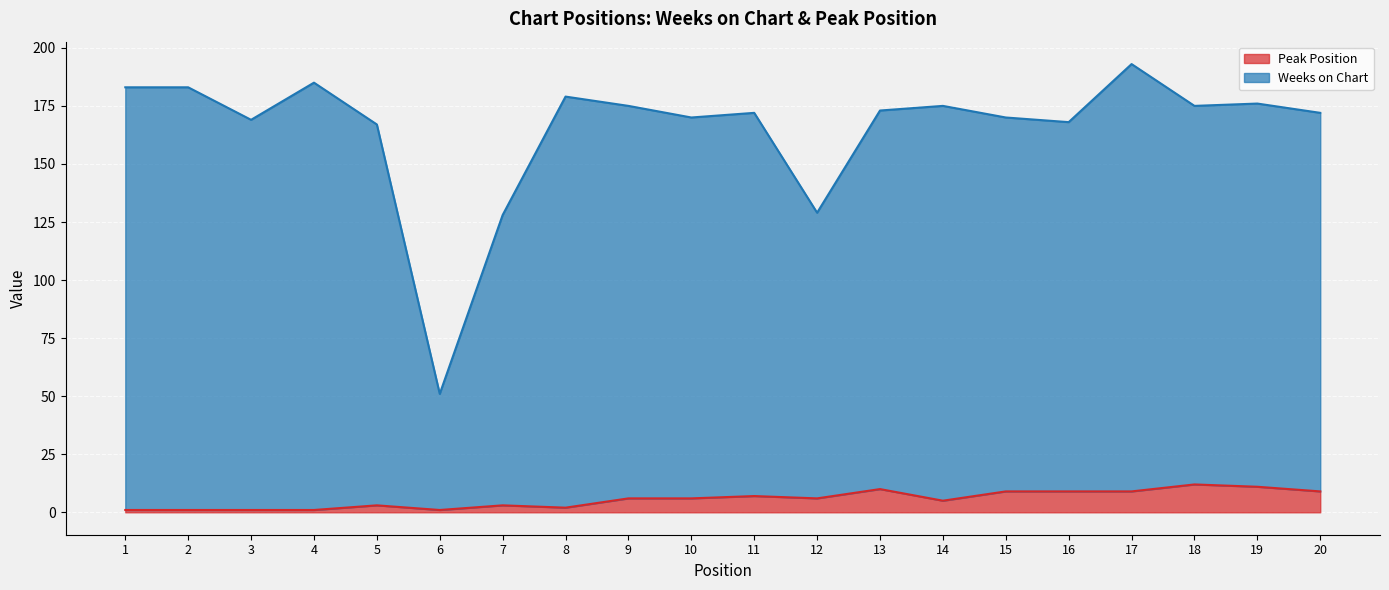

Count the number of categories in the chart.

20